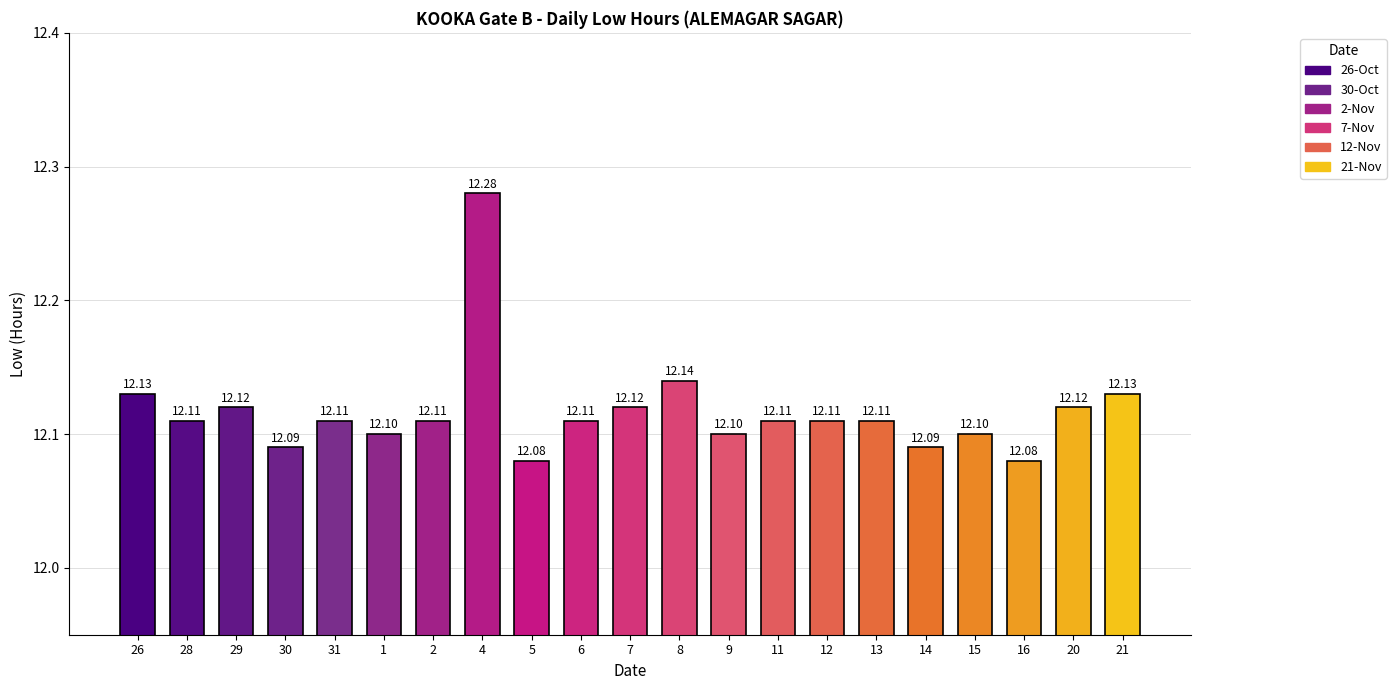

What value does the data have at 7?

12.1